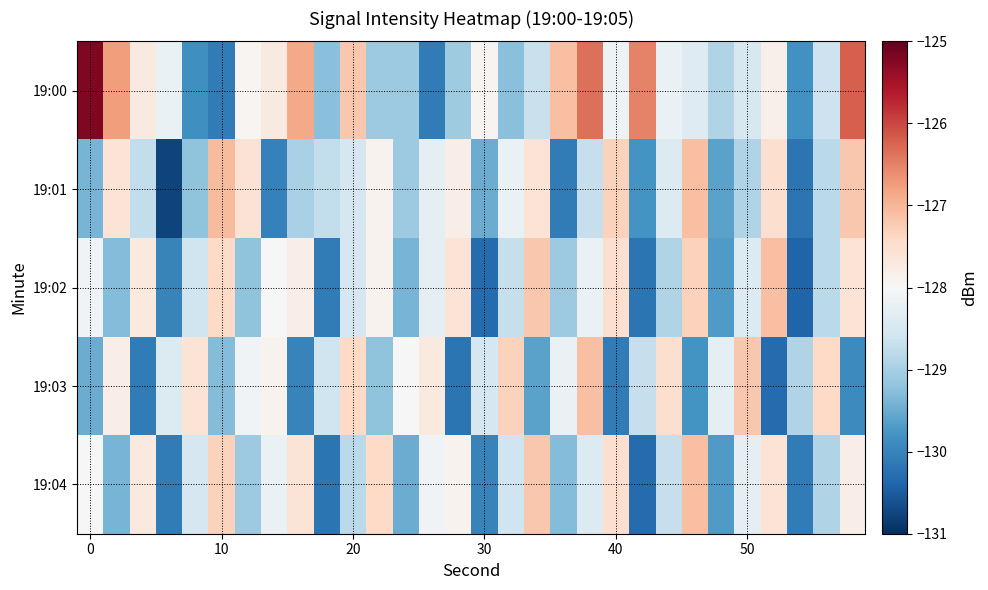

At how many categories does at least one series exceed -127?

6